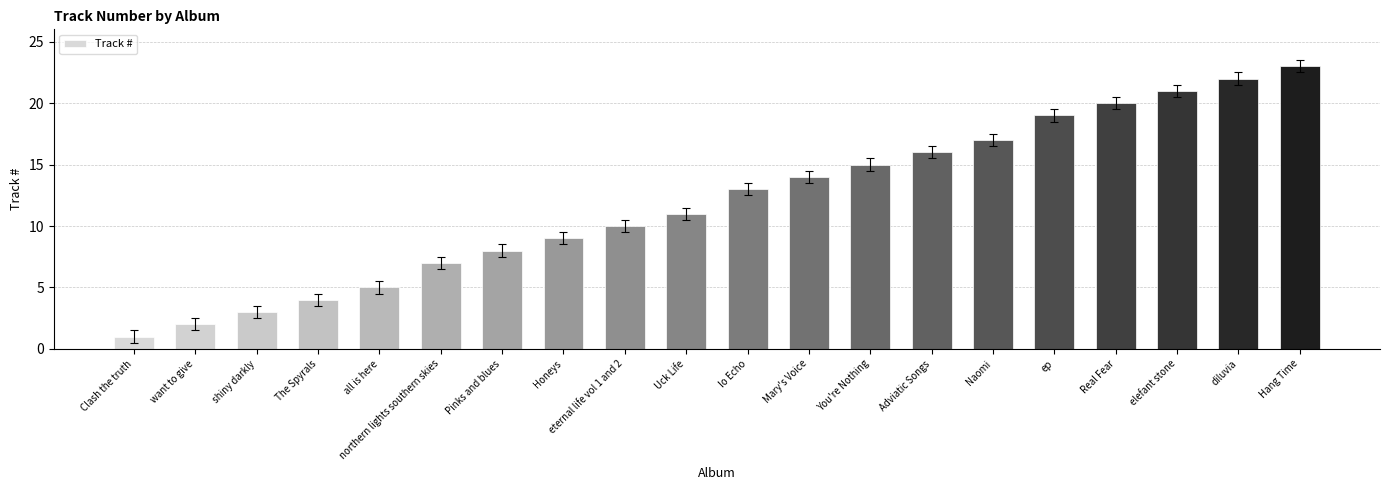

What is the label of the 9th bar from the left?

eternal life vol 1 and 2